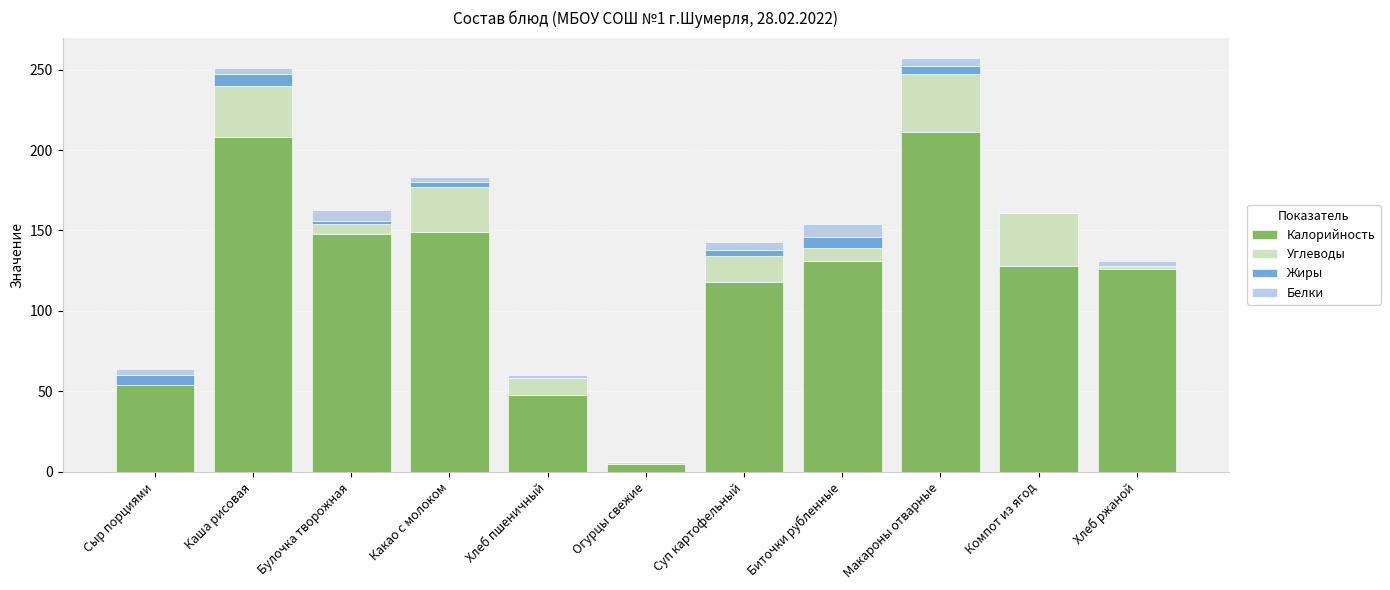

At which label is Калорийность closest to 108?

Суп картофельный